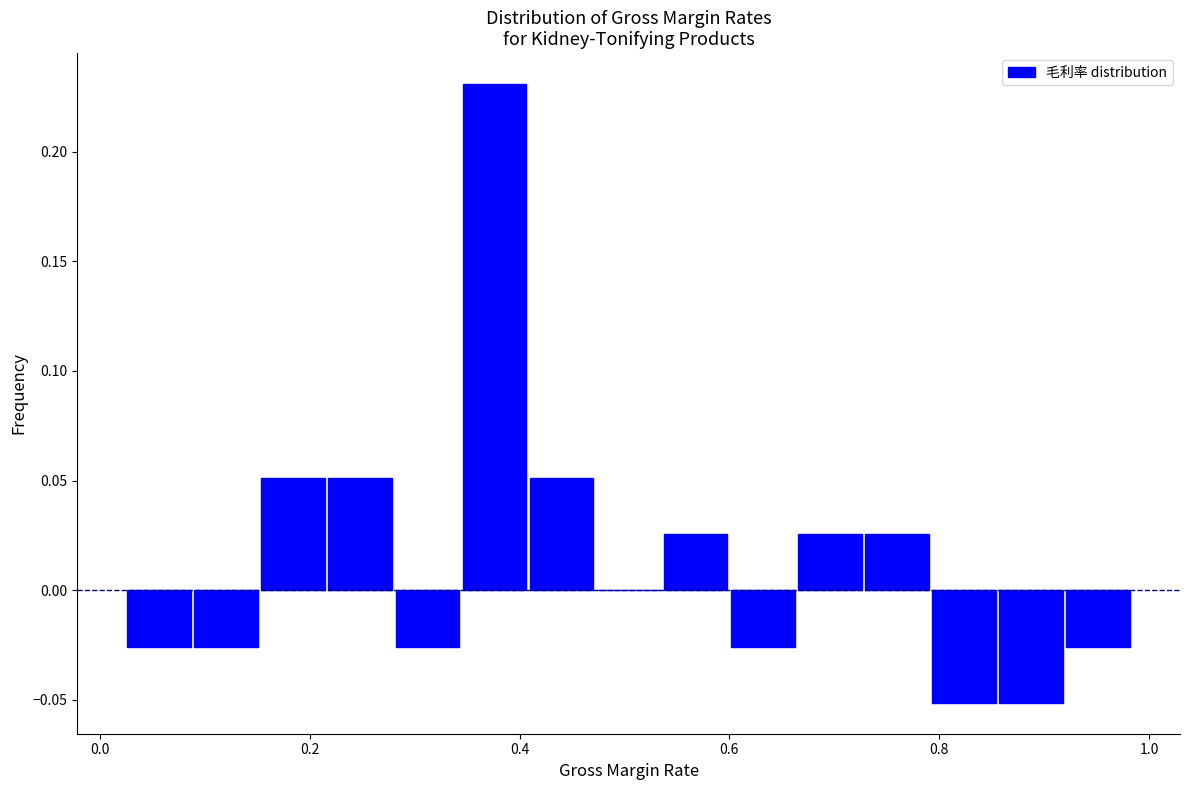

Read against the x-axis, roughly where is the centre of the tallest bar?

0.38